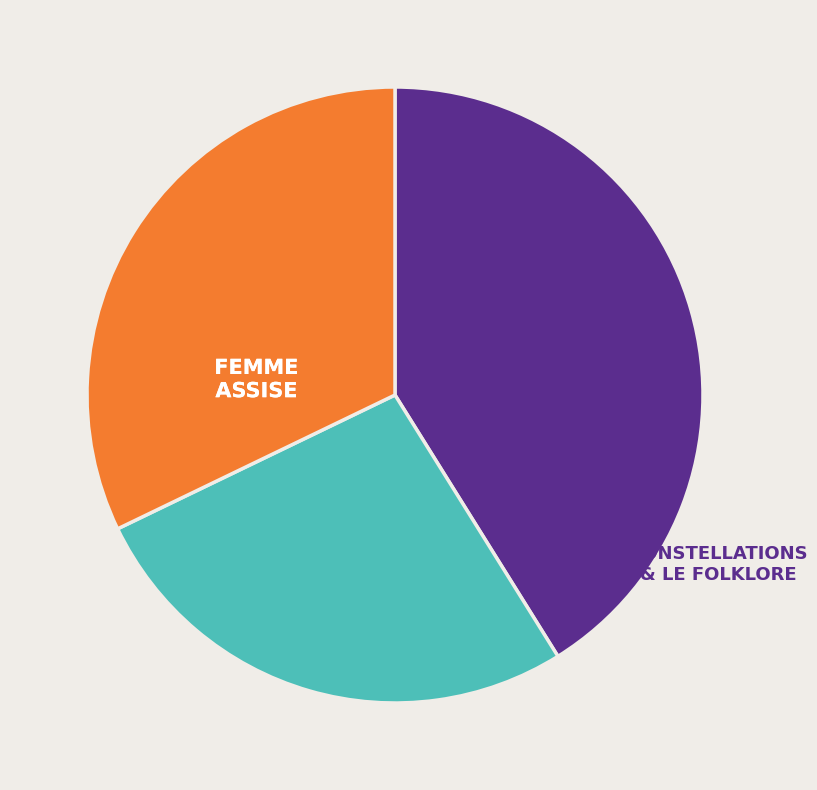

Is there any slice that represents more than half of the pie?

No